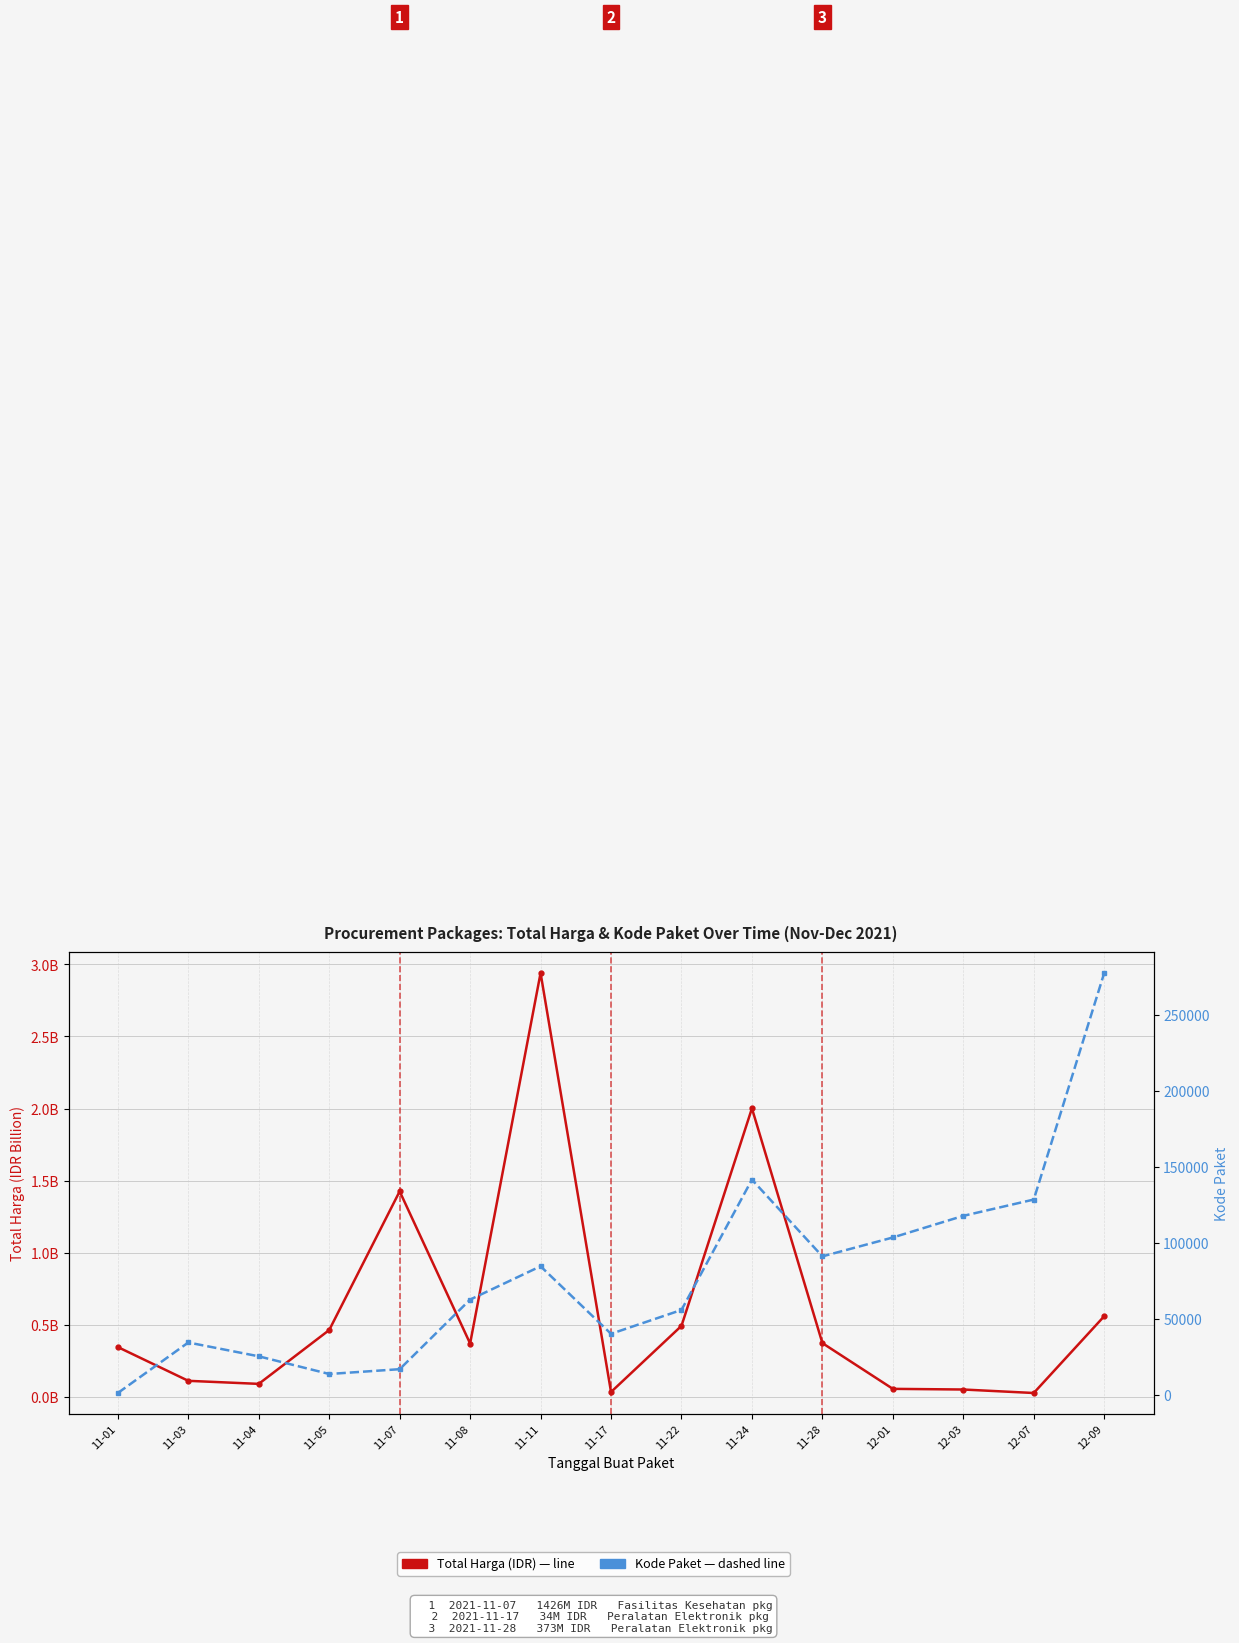

Does the chart have visible grid lines?

Yes